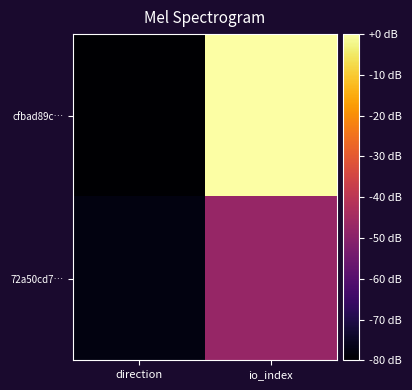

How many distinct data groups are displayed?

2